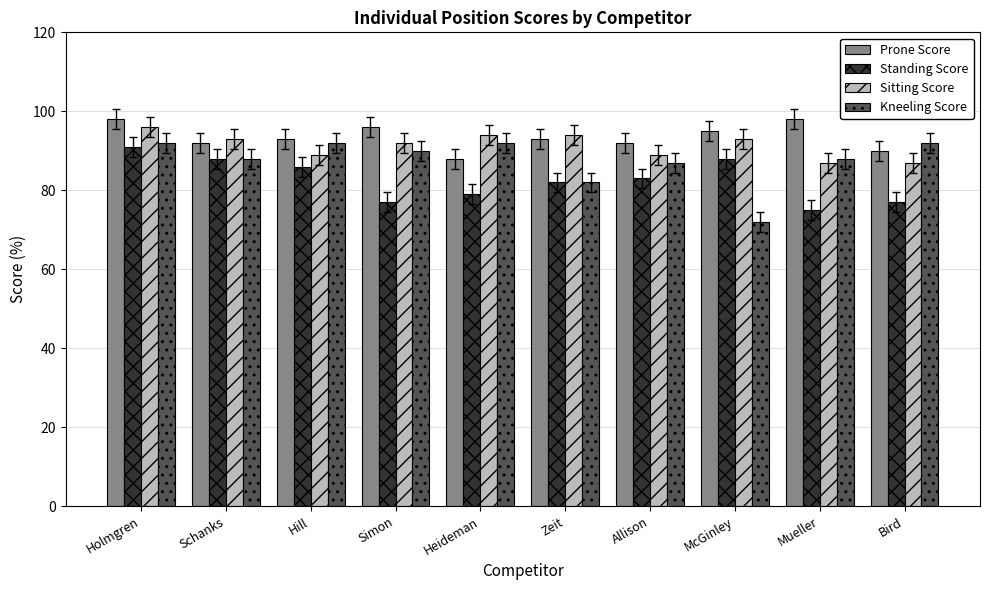

Which series has the largest range (max minus min)?

Kneeling Score